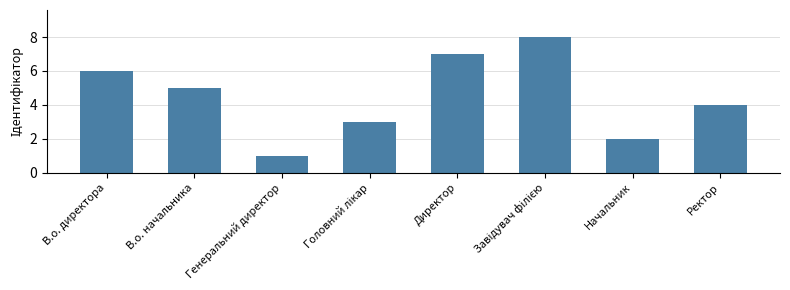

What is the sum of all values?

36